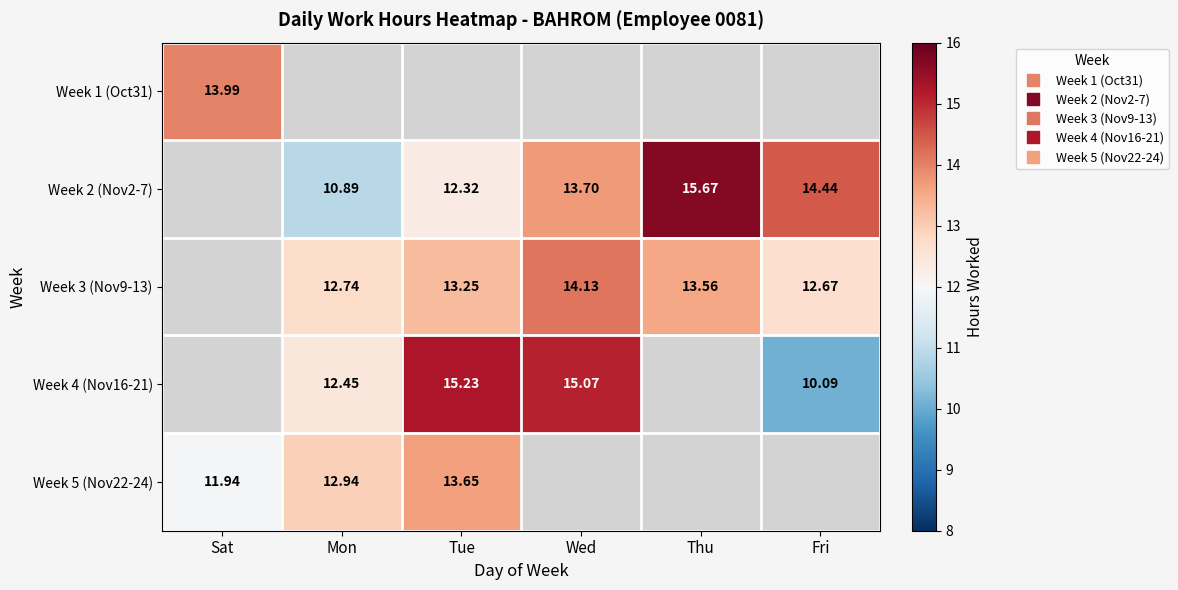

At how many categories does at least one series exceed 12?

6